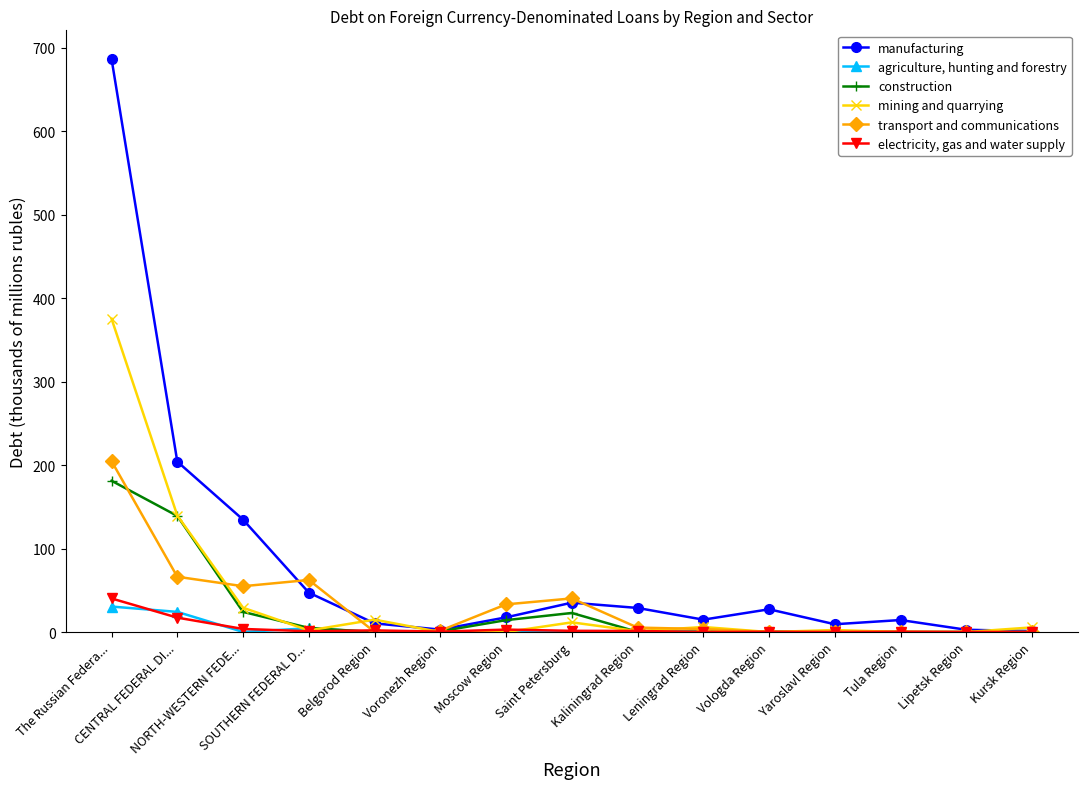

How many series are shown in this chart?

6